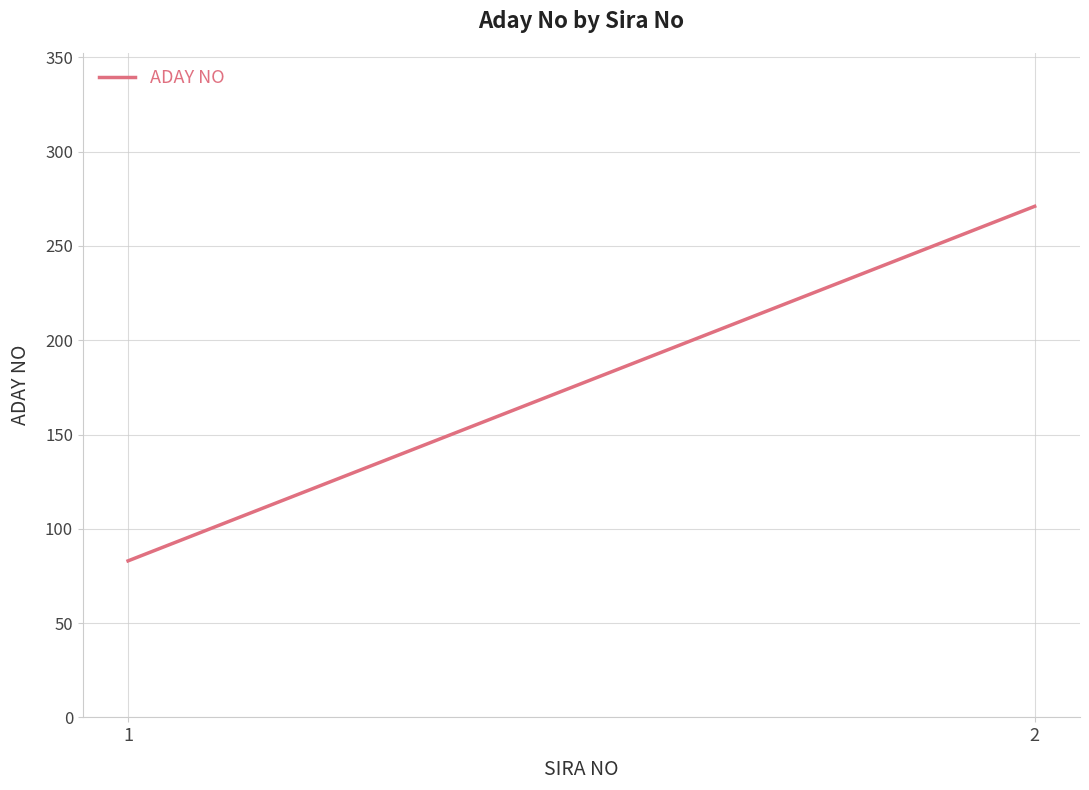

What is the change in value from 1 to 2?

+188